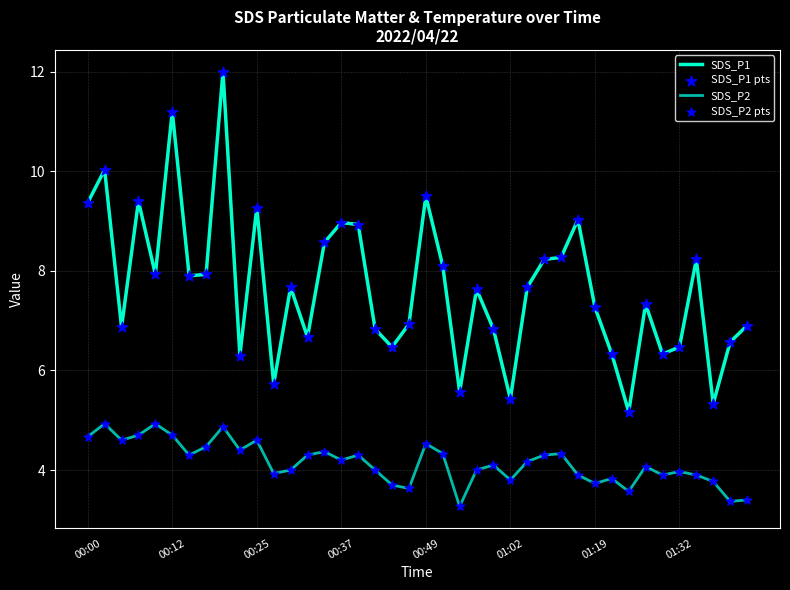

Which series has the largest range (max minus min)?

SDS_P1